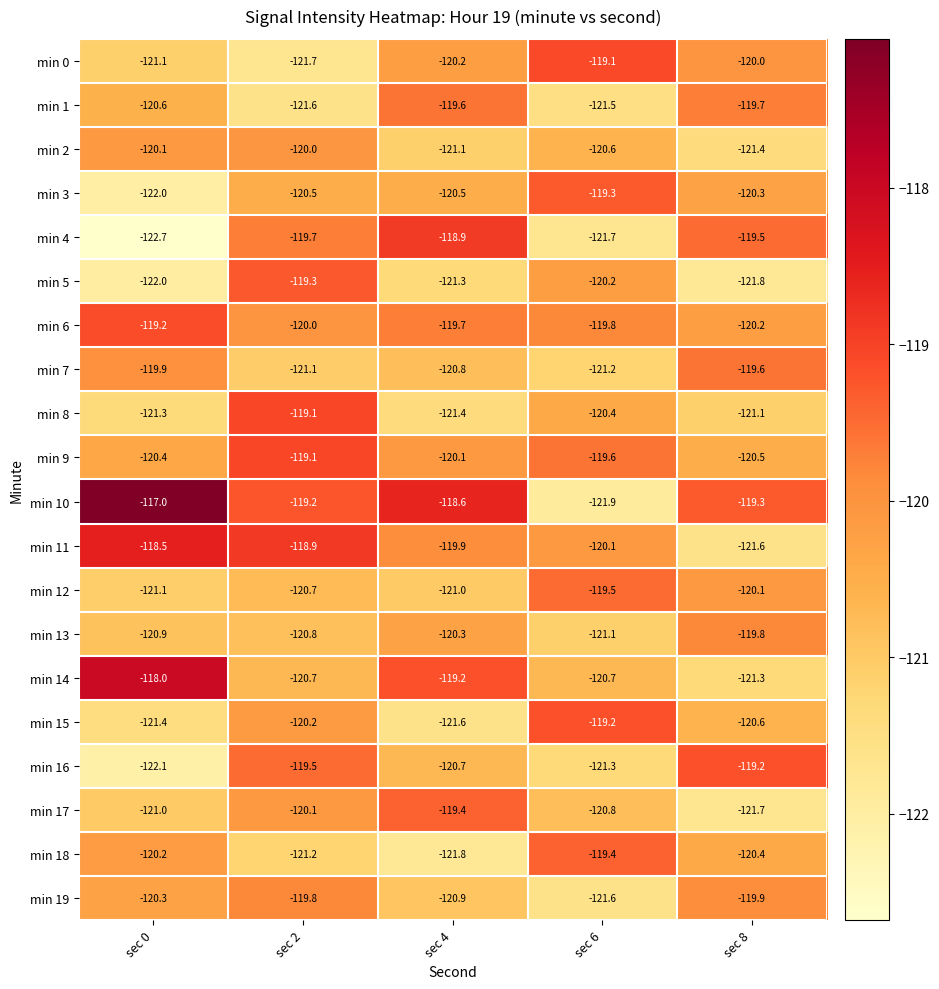

Rank the categories by min 6 value from highest to lowest.

sec 0, sec 4, sec 6, sec 2, sec 8